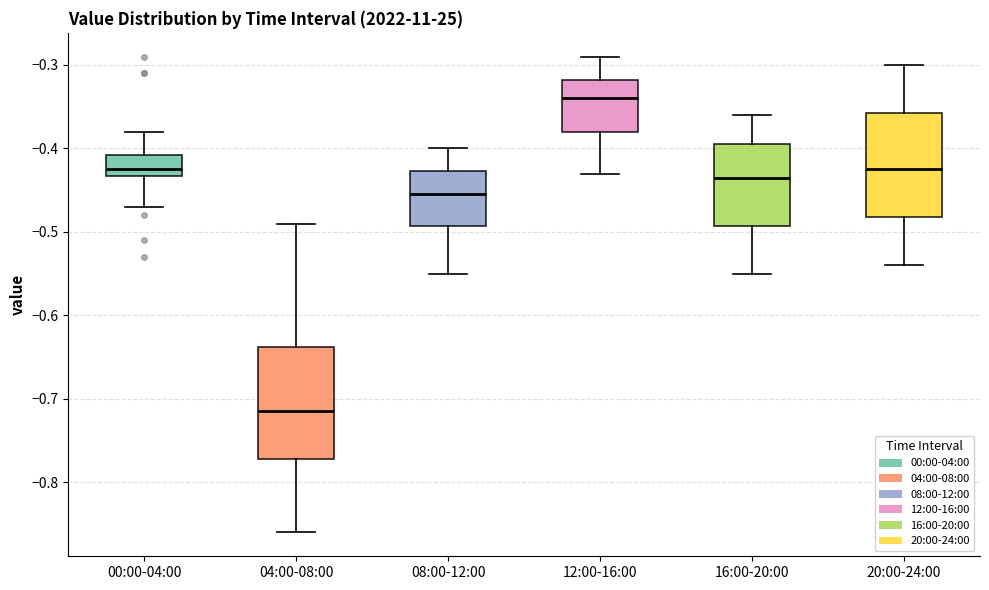

Reading left to right, read every box against the y-axis: the position of its median line, the range the box covers, and the ends of its whiskers. The values are not printed on the chart, so give them approximately, as read against the axis.

00:00-04:00: median -0.42, box -0.43 to -0.41, whiskers -0.47 to -0.38
04:00-08:00: median -0.71, box -0.77 to -0.64, whiskers -0.86 to -0.49
08:00-12:00: median -0.45, box -0.49 to -0.43, whiskers -0.55 to -0.40
12:00-16:00: median -0.34, box -0.38 to -0.32, whiskers -0.43 to -0.29
16:00-20:00: median -0.43, box -0.49 to -0.39, whiskers -0.55 to -0.36
20:00-24:00: median -0.42, box -0.48 to -0.36, whiskers -0.54 to -0.30